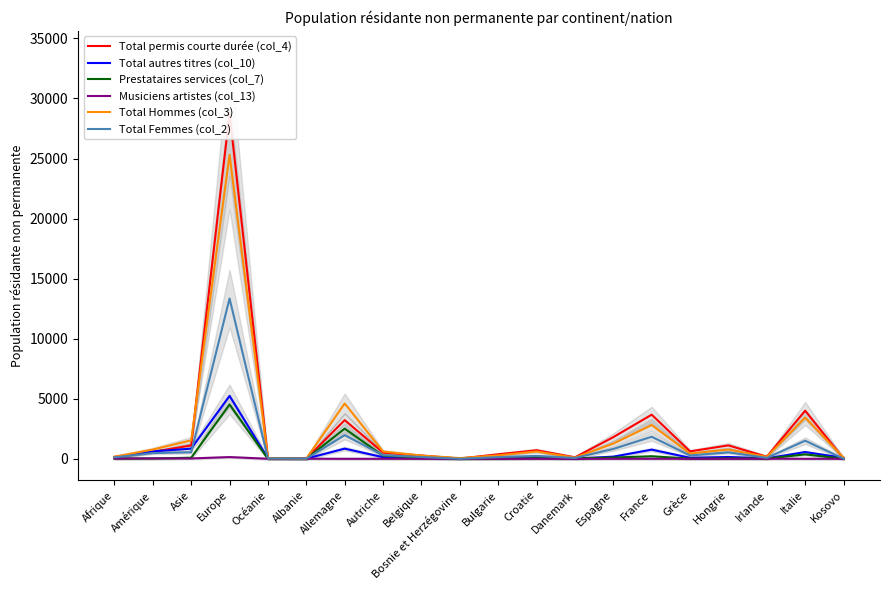

True or false: Musiciens artistes (col_13) has a value of 1 at Kosovo.

True